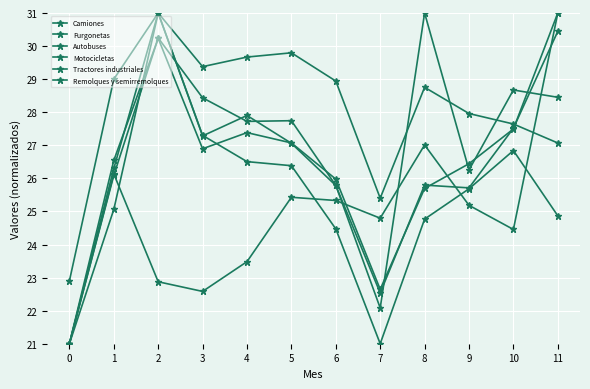

At which category does Furgonetas reach its first local valley?

3